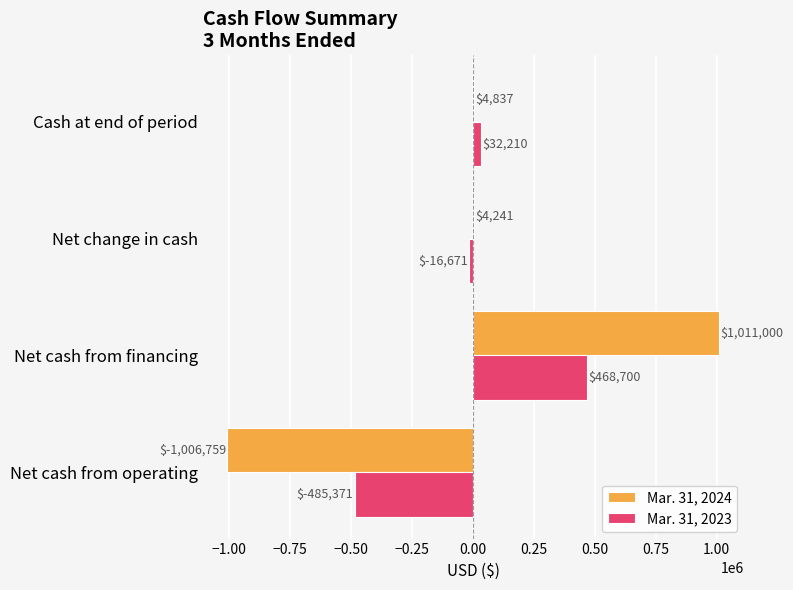

The value of Mar. 31, 2023 at Net change in cash is -16671. True or false?

True